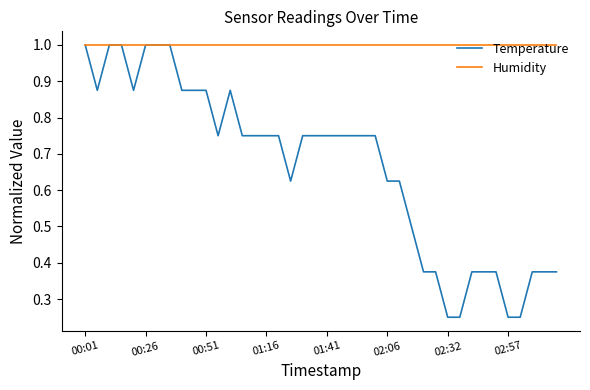

Which series has the largest total across all categories?

Humidity